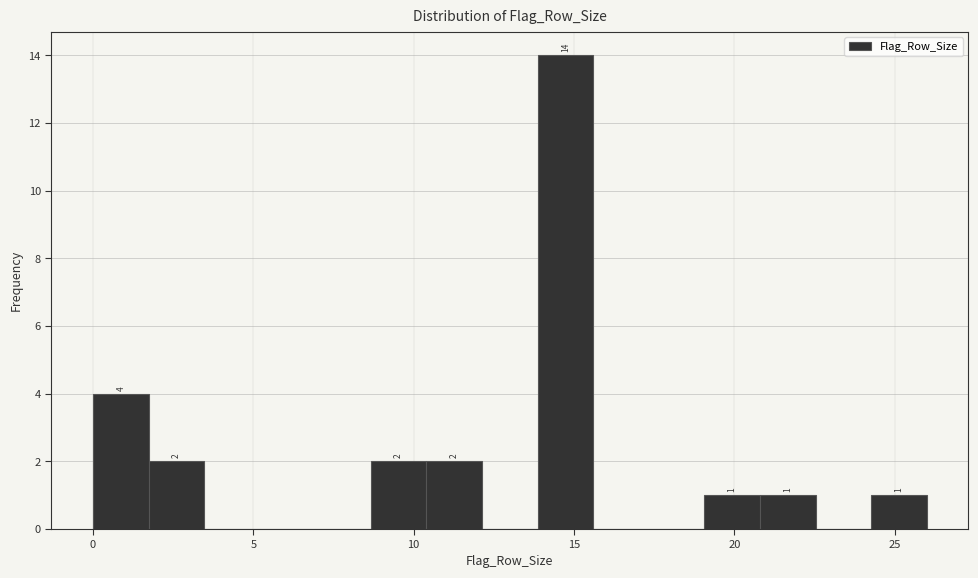

Read against the x-axis, roughly where is the centre of the tallest bar?

14.5